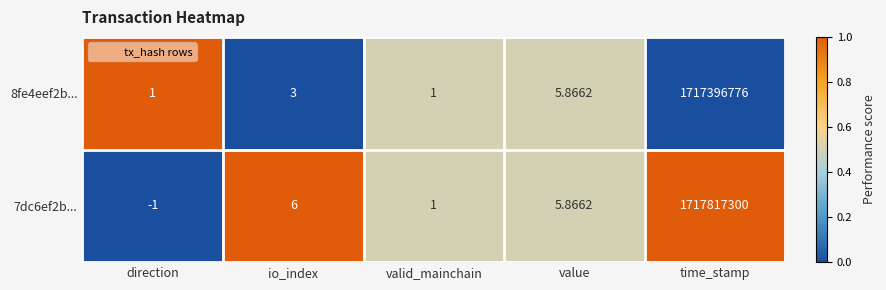

Which category has the highest value across all series?

time_stamp